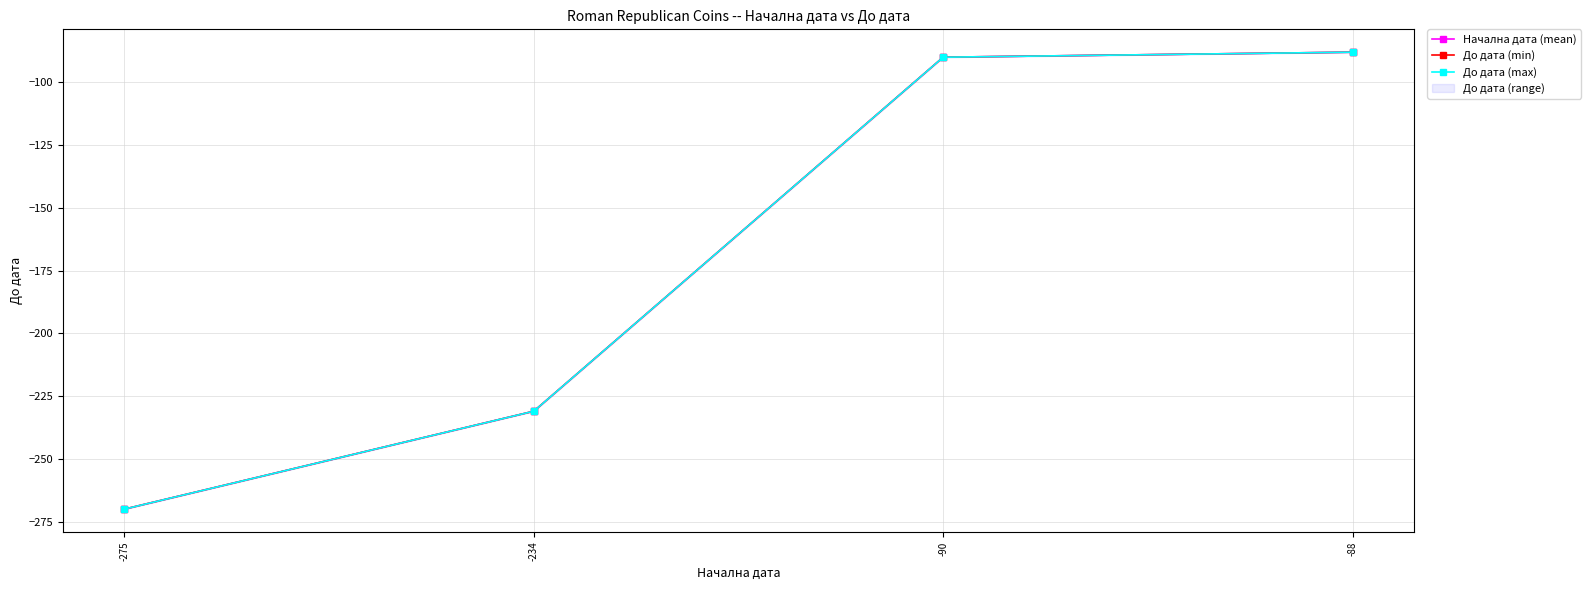

At how many categories does at least one series exceed -101?

2